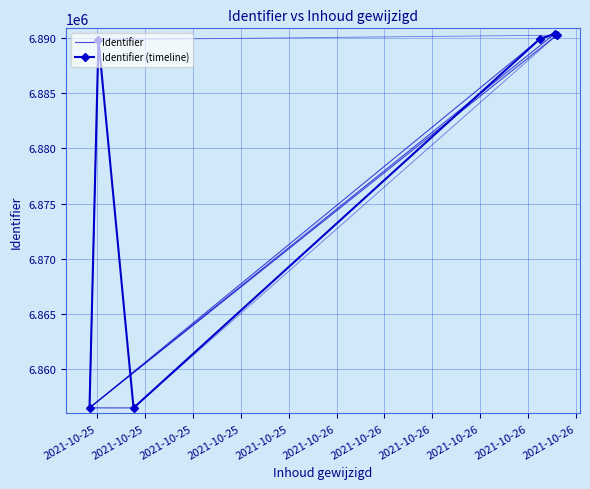

What position from the right is 2021-10-25 13:41:18?

5